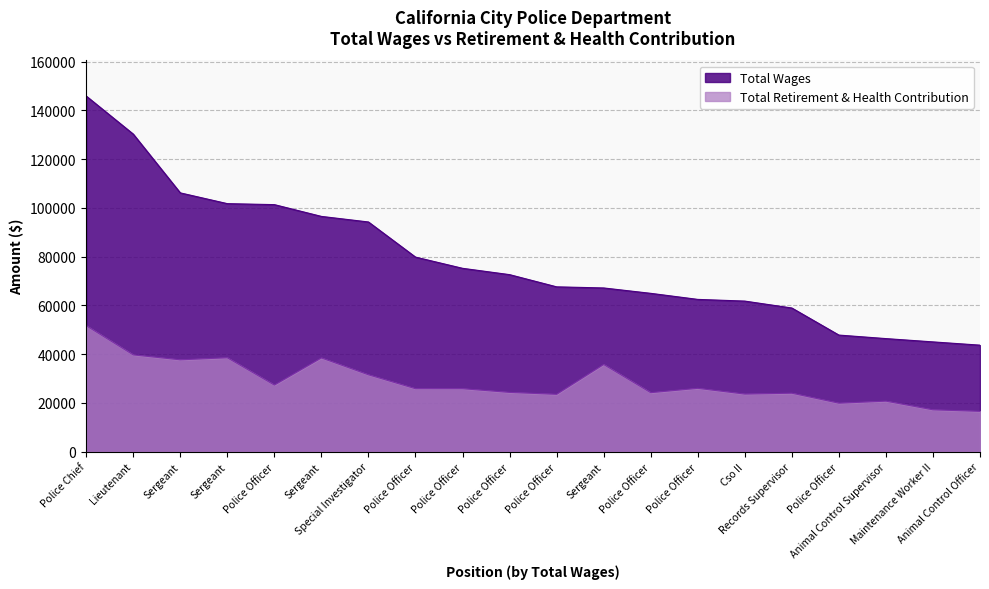

True or false: Total Wages and Total Retirement & Health Contribution cross at least once.

False